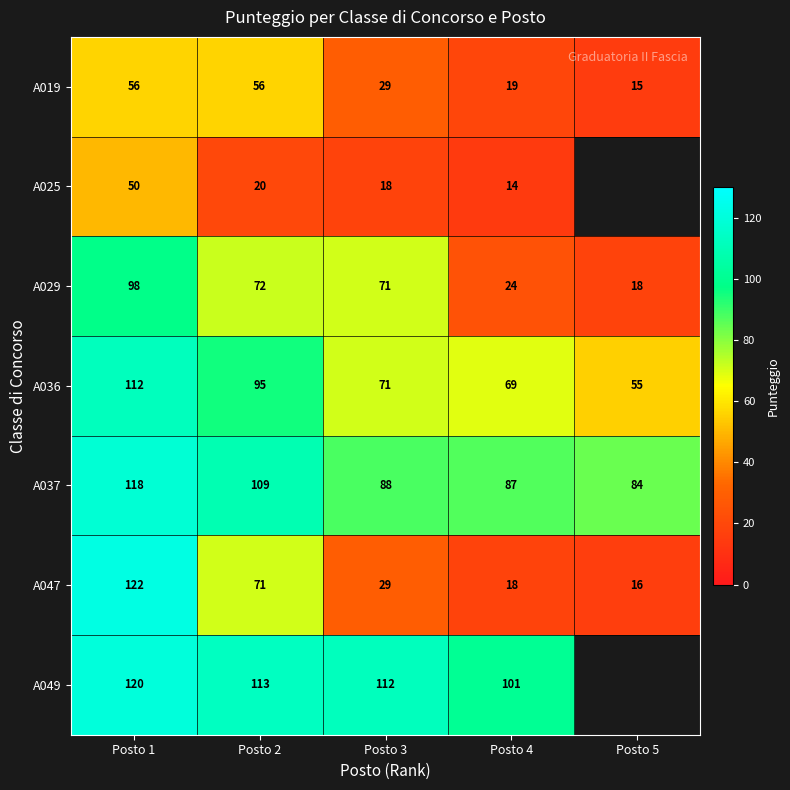

The value of A047 at Posto 5 is 9.6. True or false?

False